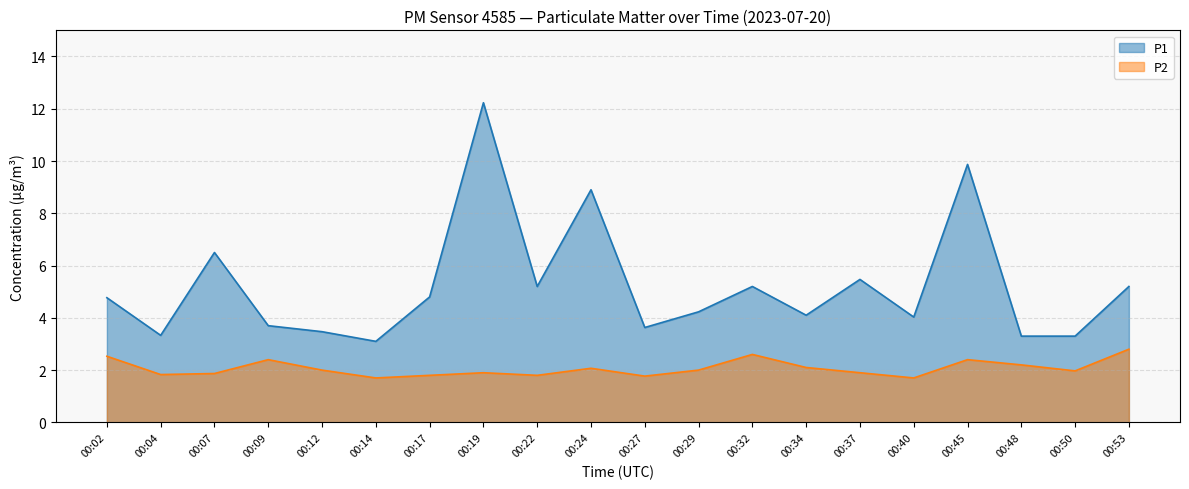

What is the difference between the P1 values at 00:53 and 00:27?

1.6